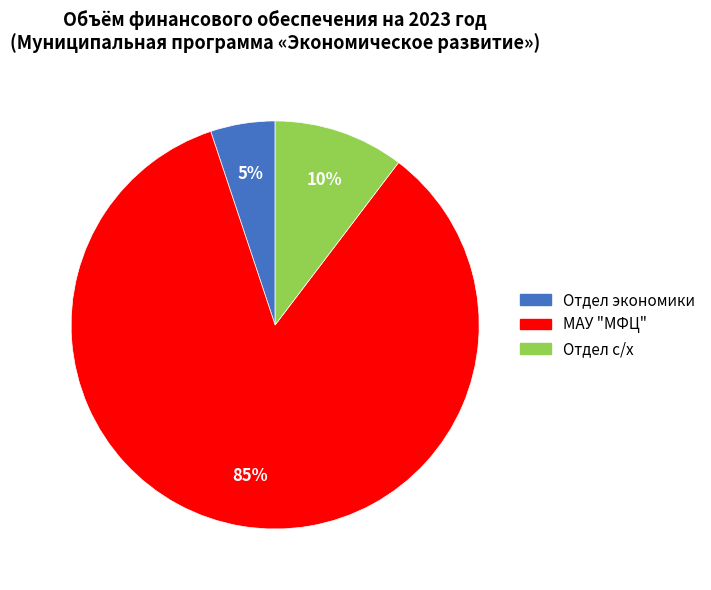

What percentage is the Отдел с/х slice, to the nearest percent?

10%